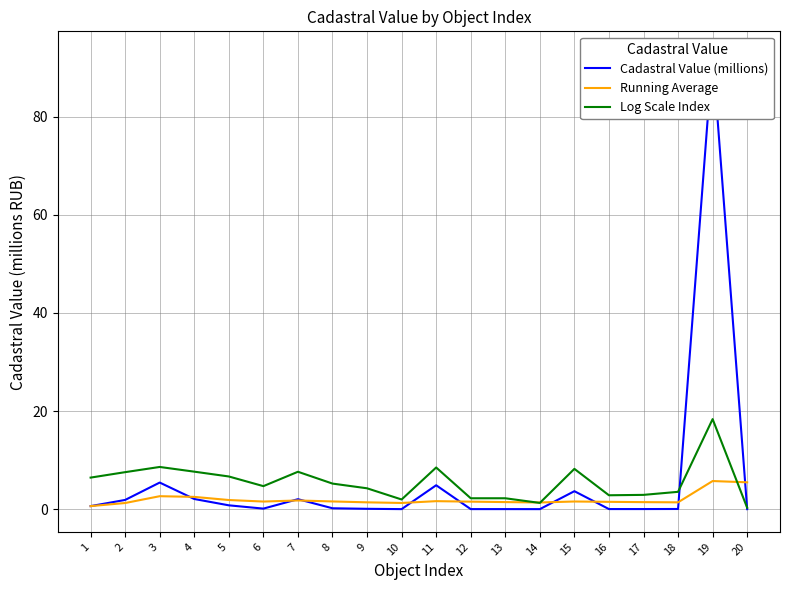

The value of Cadastral Value (millions) at 15 is 3.7. True or false?

True